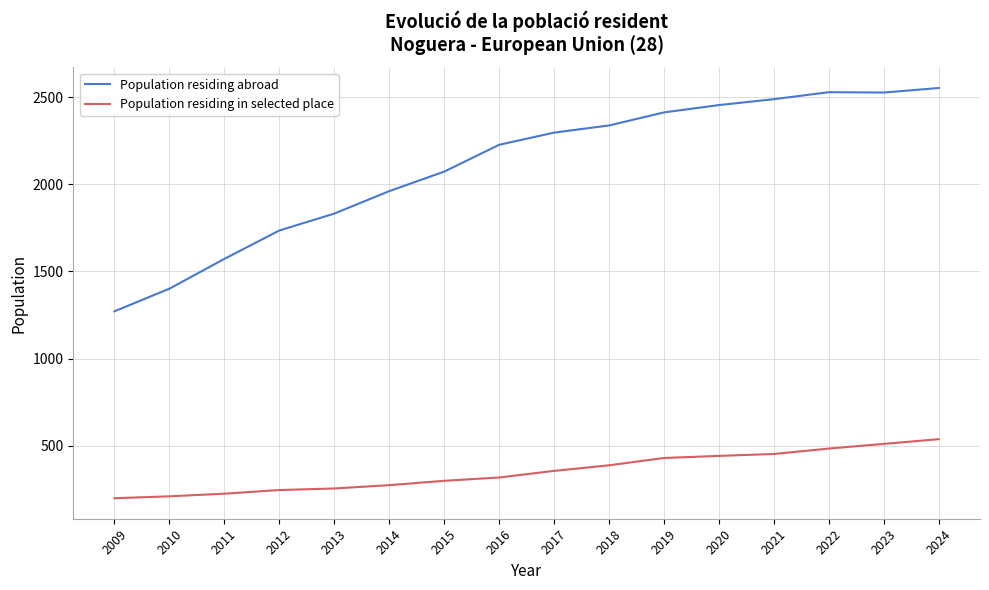

The value of Population residing in selected place at 2020 is 441. True or false?

True